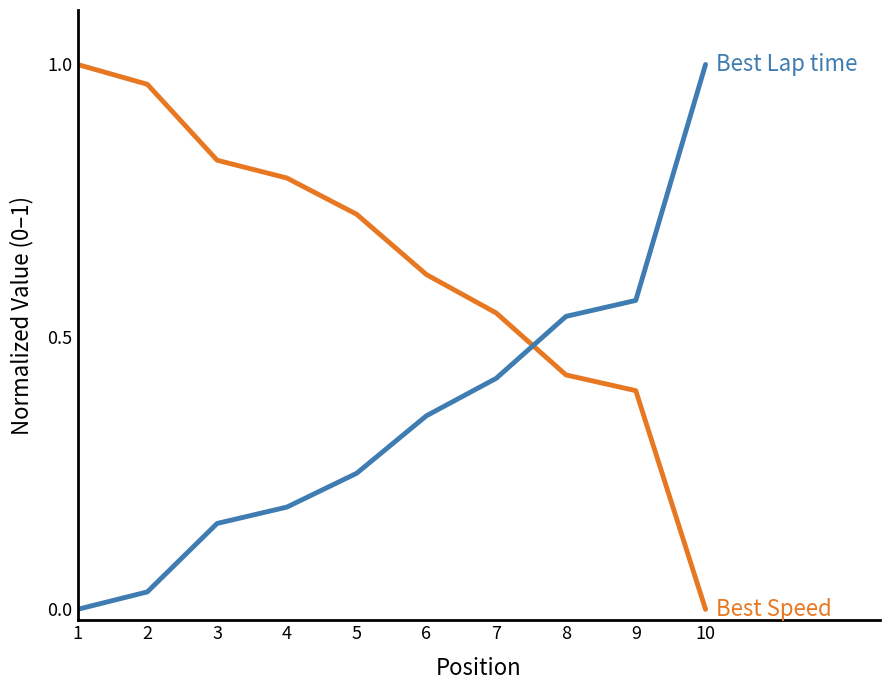

What is the spread (max minus min) of values at 6?

0.3